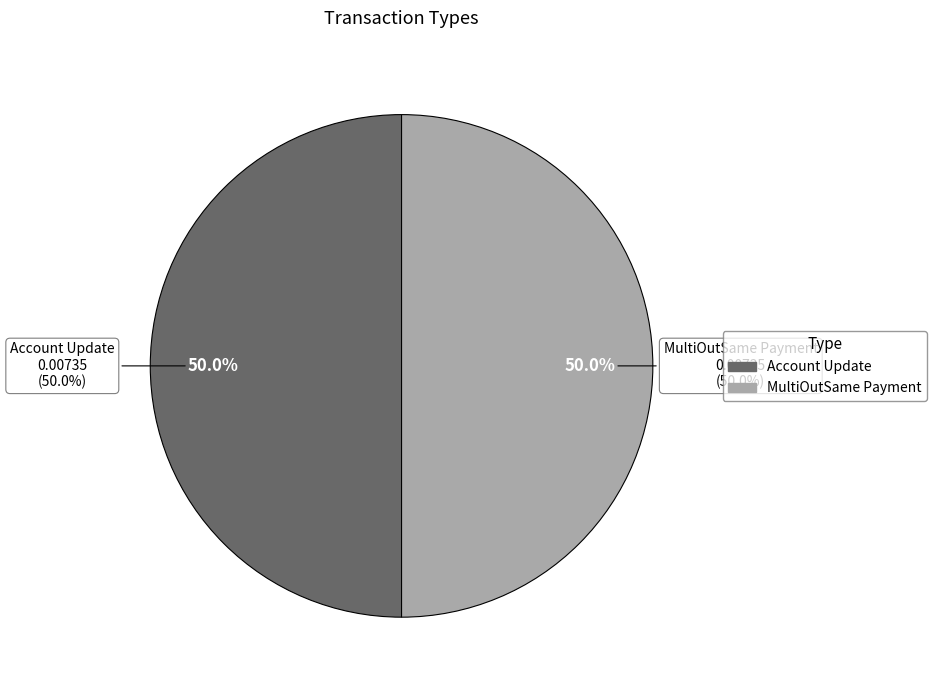

Which category accounts for the majority?

MultiOutSame Payment